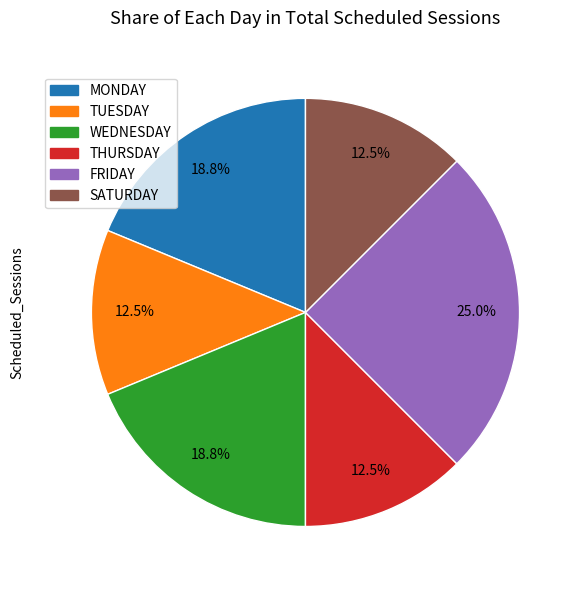

Between FRIDAY and SATURDAY, which is larger?

FRIDAY